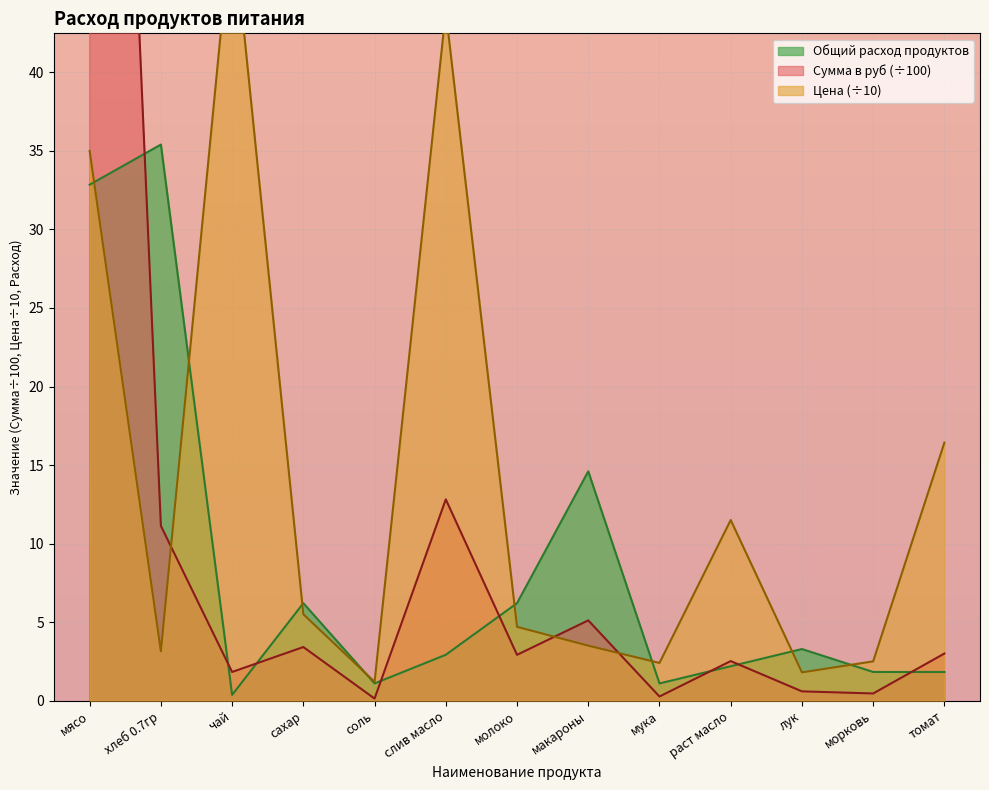

Reading right to left, list all the values displayed in this chart.

Общий расход продуктов: томат=1.8	морковь=1.8	лук=3.3	раст масло=2.2	мука=1.1	макароны=14.6	молоко=6.2	слив масло=2.9	соль=1.1	сахар=6.2	чай=0.4	хлеб 0.7гр=35.4	мясо=32.9
Цена: томат=16.4	морковь=2.5	лук=1.8	раст масло=11.5	мука=2.4	макароны=3.5	молоко=4.7	слив масло=43.9	соль=1.2	сахар=5.5	чай=50.0	хлеб 0.7гр=3.1	мясо=35.0
Сумма в руб: томат=3.0	морковь=0.5	лук=0.6	раст масло=2.5	мука=0.3	макароны=5.1	молоко=2.9	слив масло=12.8	соль=0.1	сахар=3.4	чай=1.8	хлеб 0.7гр=11.1	мясо=115.0